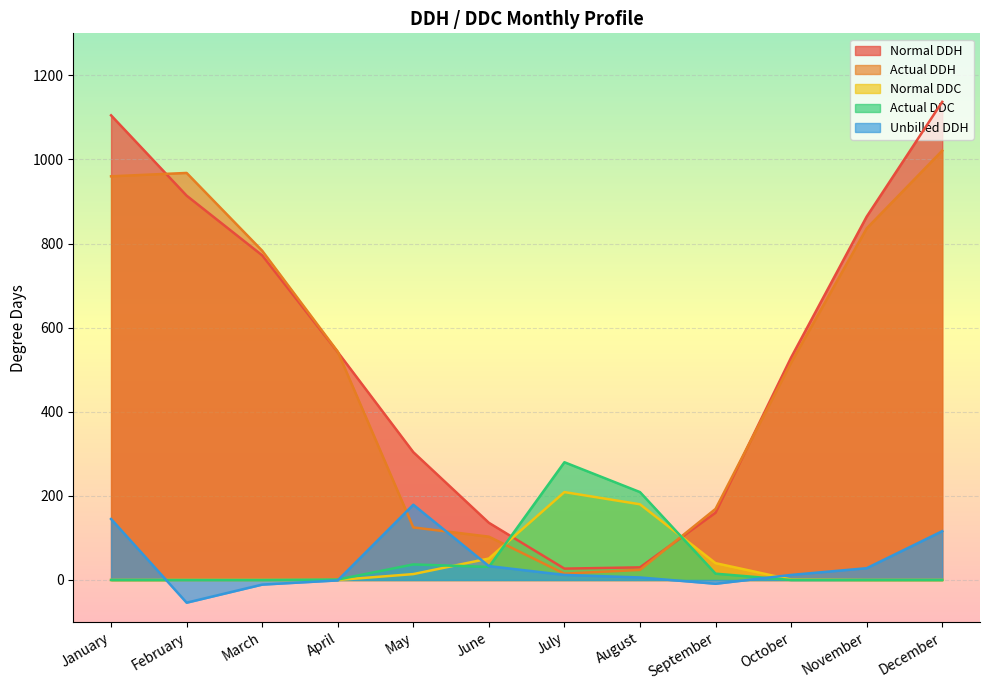

Which has a higher value, April or November?

November